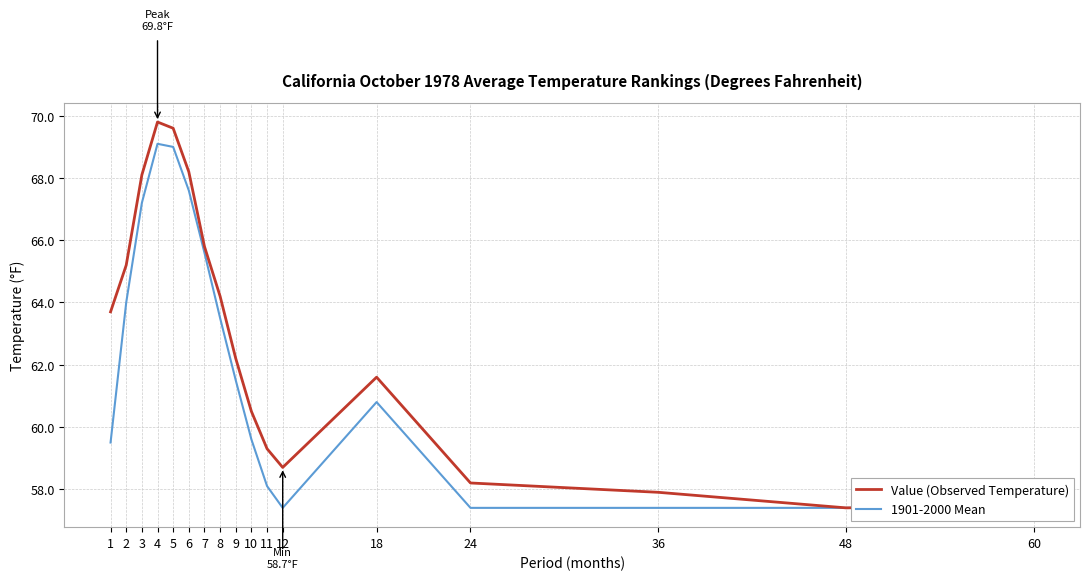

List the series in order of their overall mean, lowest first.

1901-2000 Mean, Value (Observed Temperature)